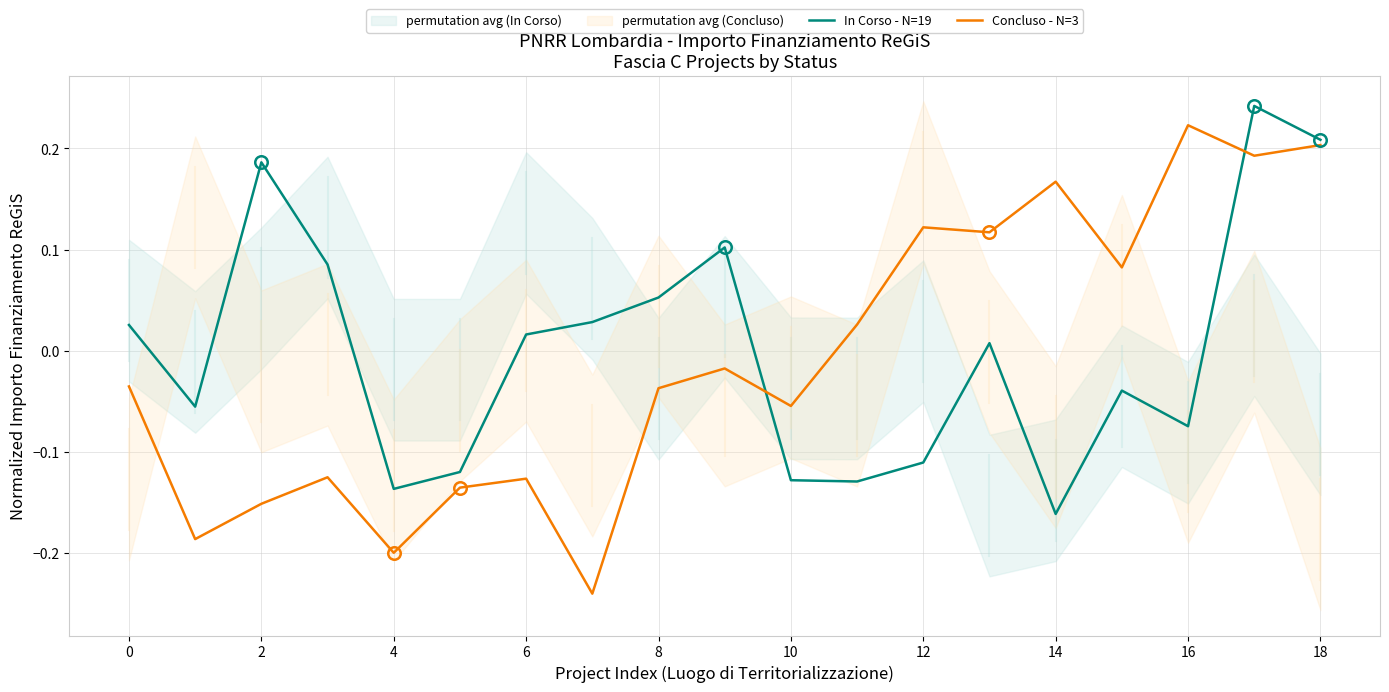

Which category has the highest value in the In Corso - N=19 series?

17